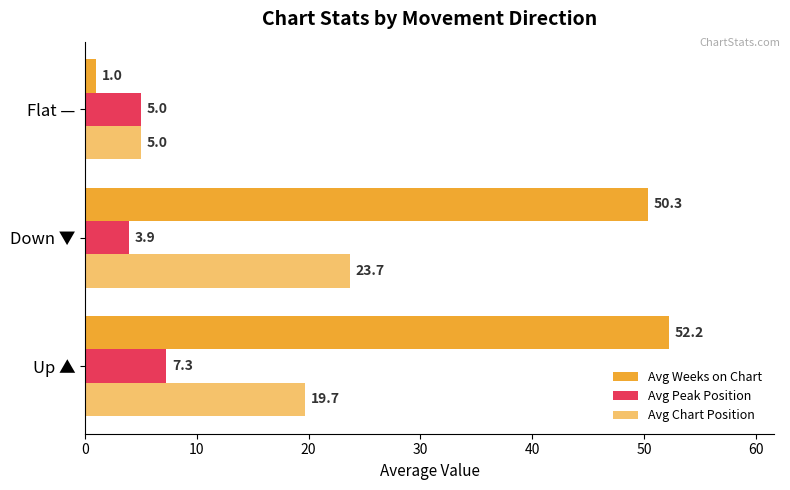

What is the average value of the Avg Weeks on Chart series?

34.5